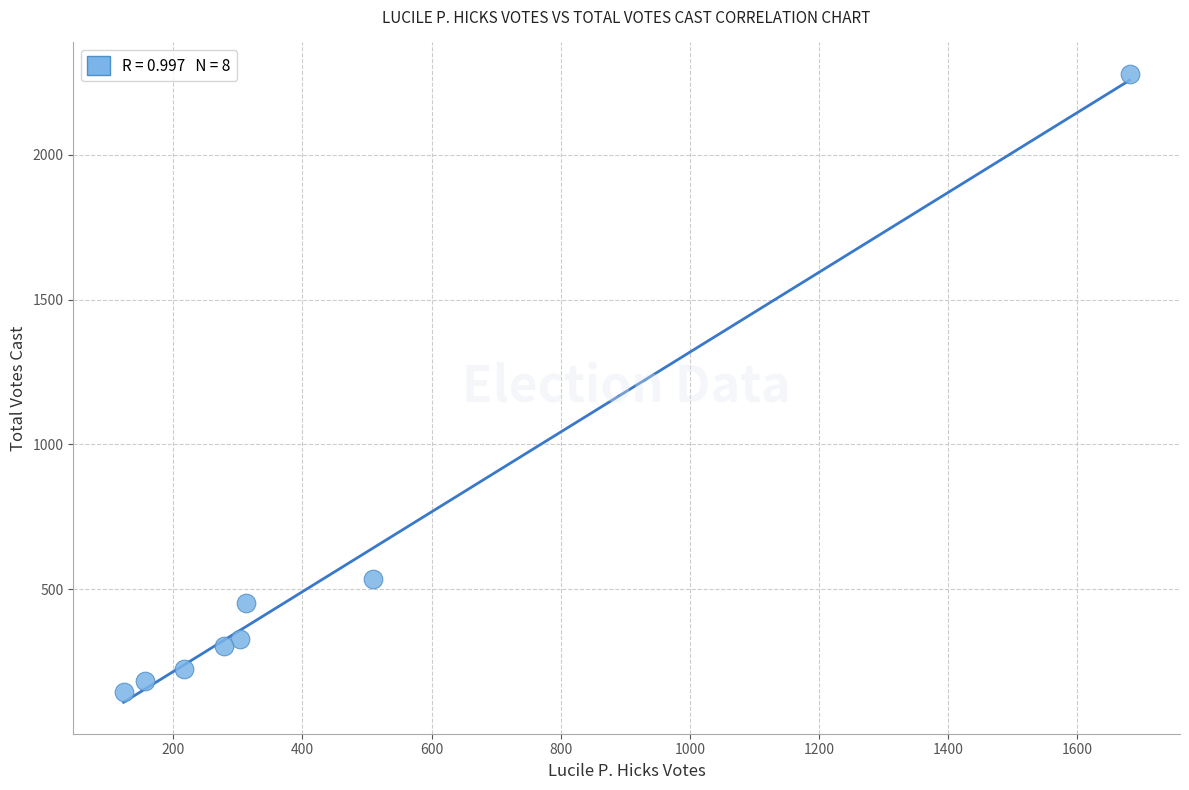

What is the range of X values (max minus min)?

1558